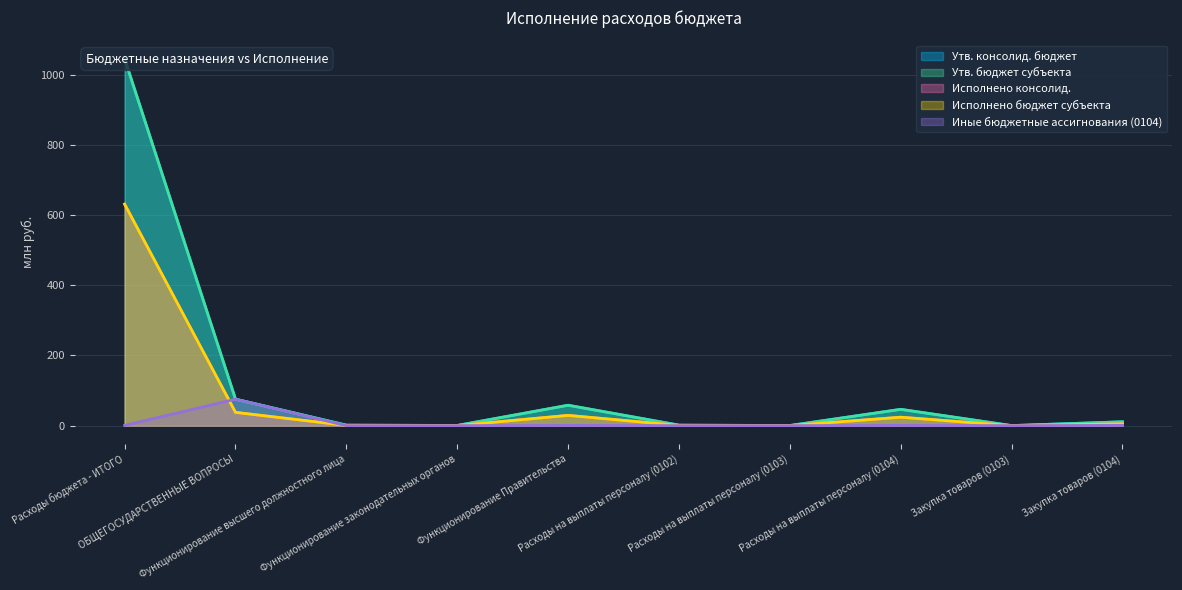

What is the value of the Утв. бюджет субъекта point at the 5th from the left?

58.1